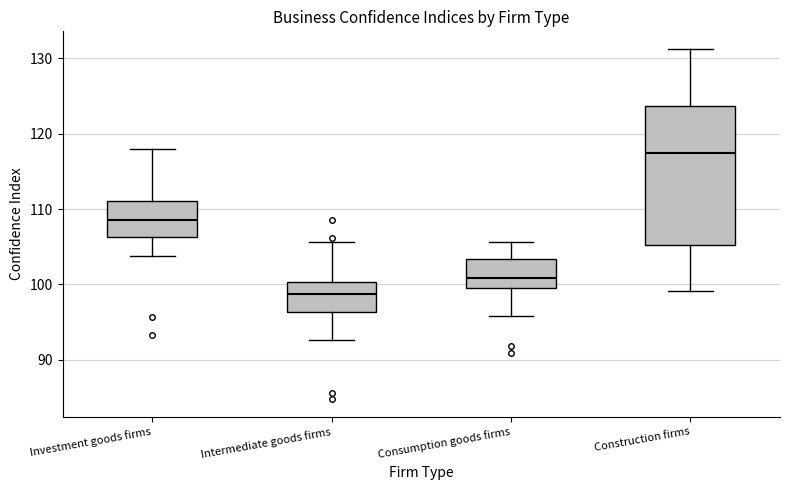

Which box has the lowest median line?

Intermediate goods firms